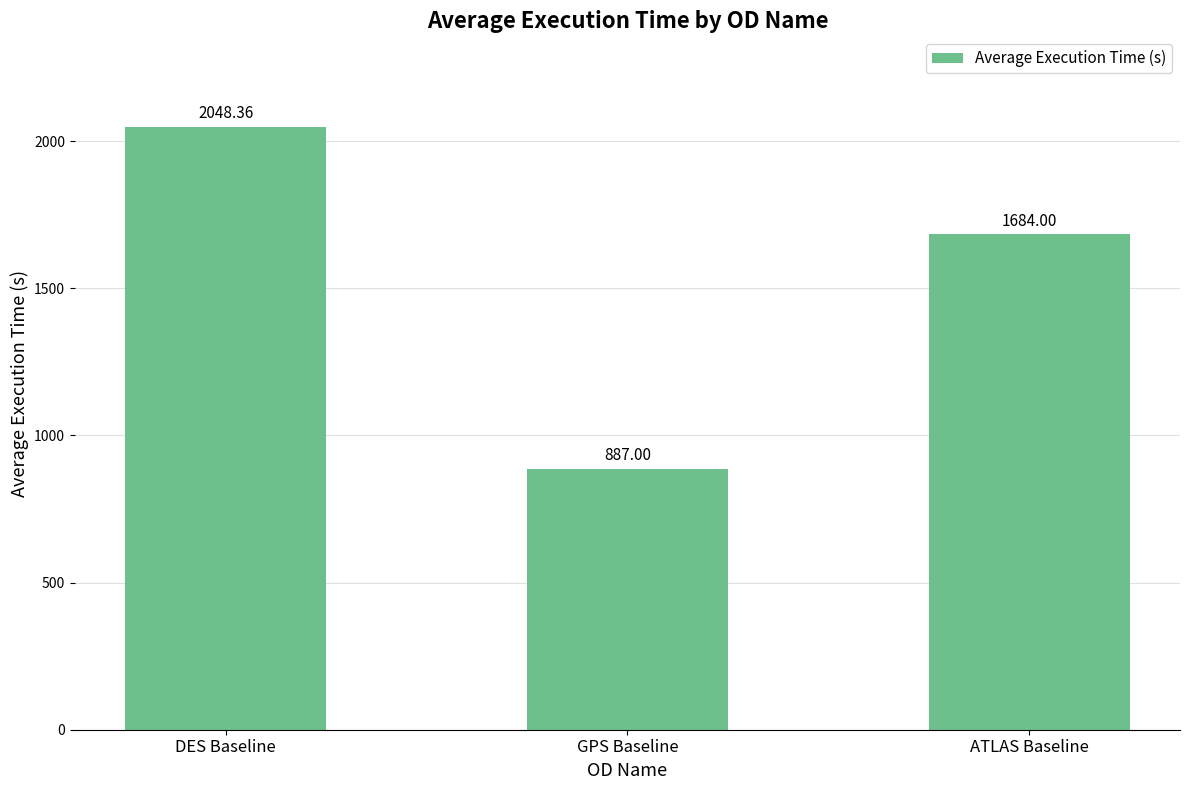

What is the label of the 1st bar from the left?

DES Baseline